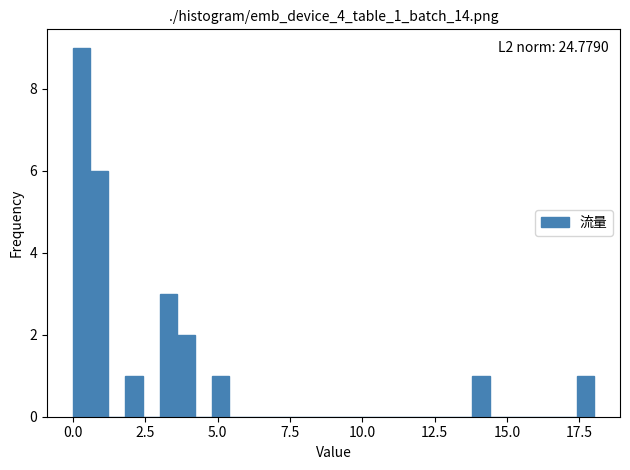

Read against the x-axis, roughly where is the centre of the tallest bar?

0.5